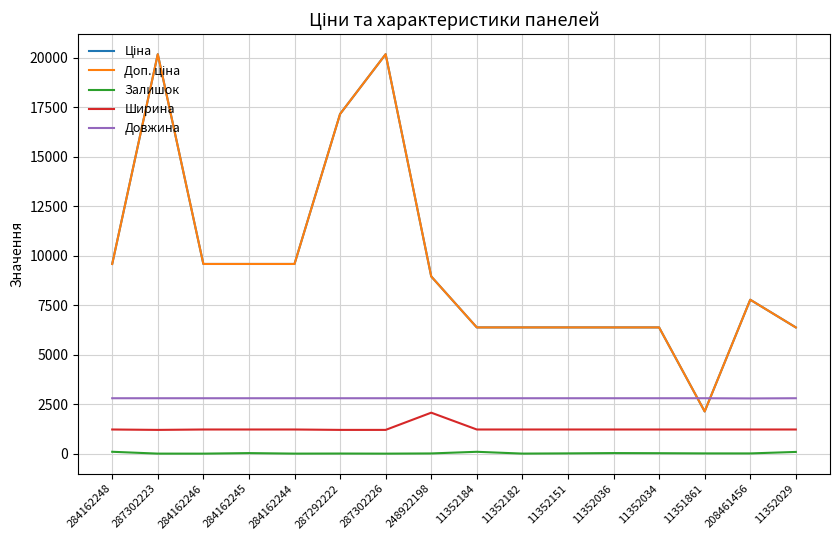

What position from the right is 11352182?

7